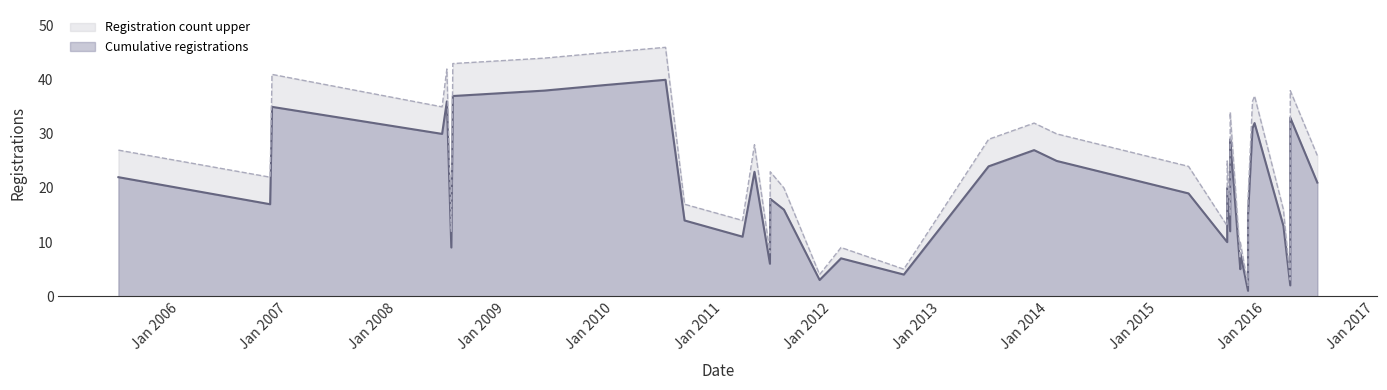

Is it true that Registration count upper equals 27 at 02/09/2005?

True